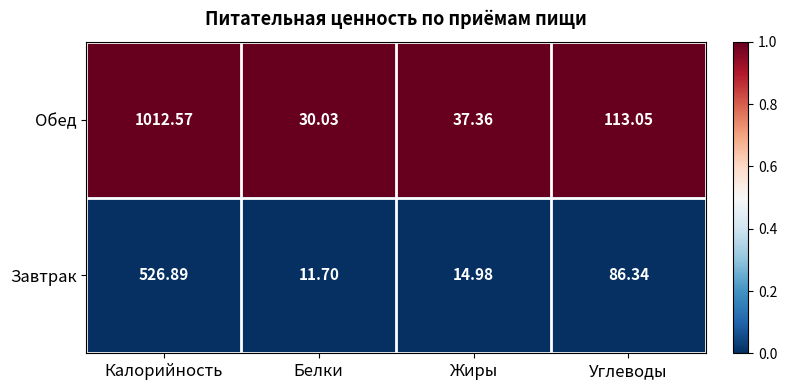

What is the difference between the highest and lowest values at Жиры?

22.4